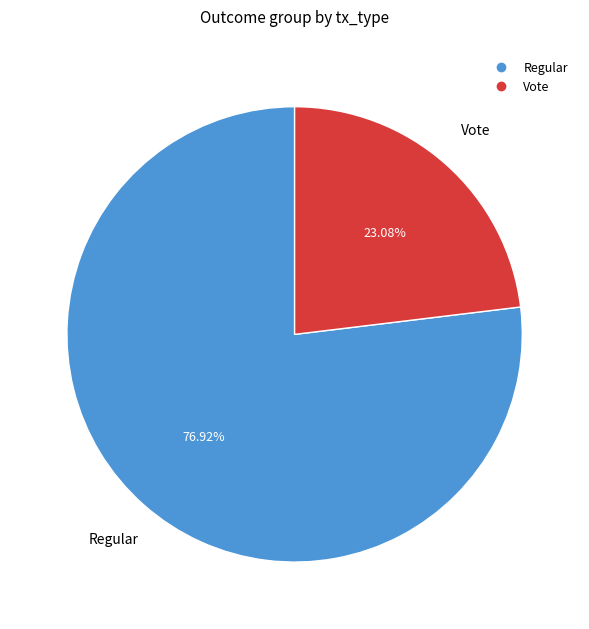

How many slices are in this pie chart?

2